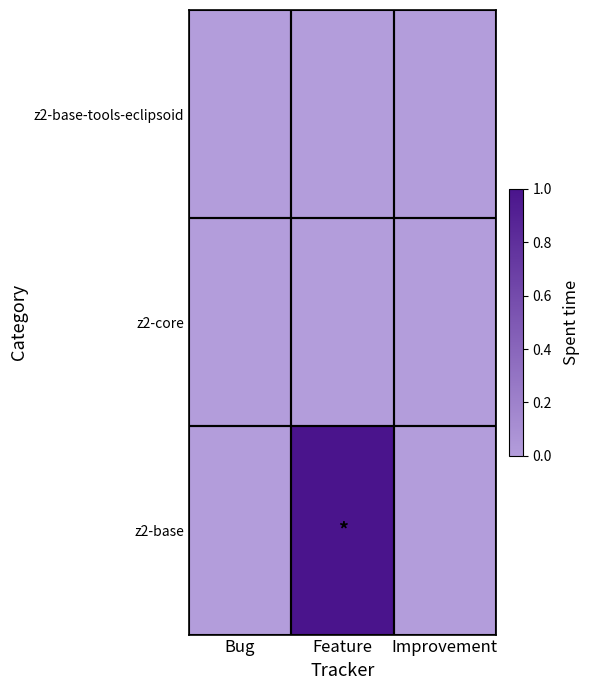

Reading right to left, list all the values displayed in this chart.

z2-base-tools-eclipsoid: Improvement=0	Feature=0	Bug=0
z2-core: Improvement=0	Feature=0	Bug=0
z2-base: Improvement=0	Feature=1	Bug=0